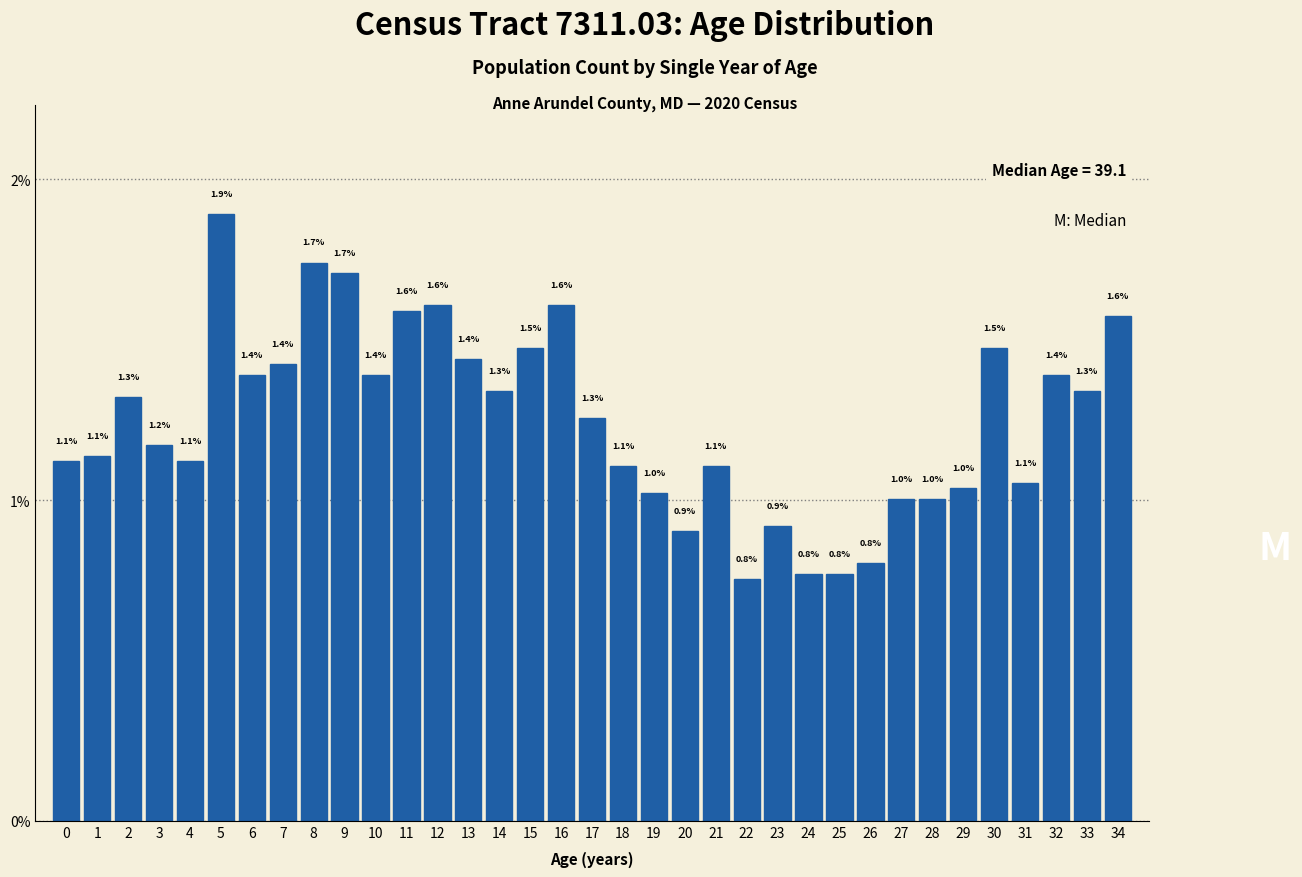

Reading left to right, extract all data points from this chart.

0=1.1	1=1.1	2=1.3	3=1.2	4=1.1	5=1.9	6=1.4	7=1.4	8=1.7	9=1.7	10=1.4	11=1.6	12=1.6	13=1.4	14=1.3	15=1.5	16=1.6	17=1.3	18=1.1	19=1.0	20=0.9	21=1.1	22=0.8	23=0.9	24=0.8	25=0.8	26=0.8	27=1.0	28=1.0	29=1.0	30=1.5	31=1.1	32=1.4	33=1.3	34=1.6